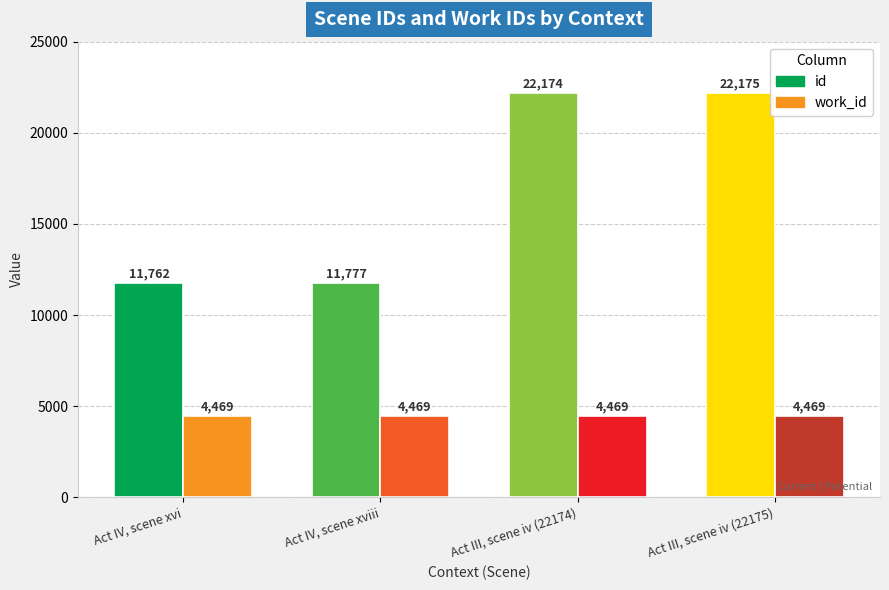

At Act IV, scene xvi, list the series in order from largest to smallest.

id, work_id